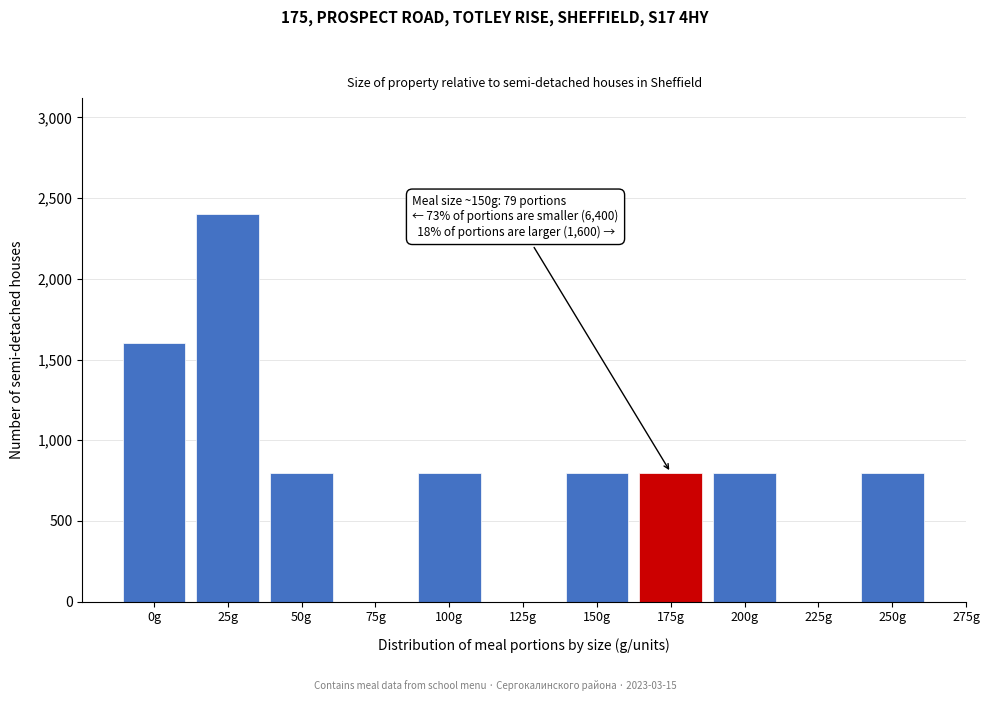

Reading left to right, list all the values displayed in this chart.

0g=1600	25g=2400	50g=800	75g=0	100g=800	125g=0	150g=800	175g=800	200g=800	225g=0	250g=800